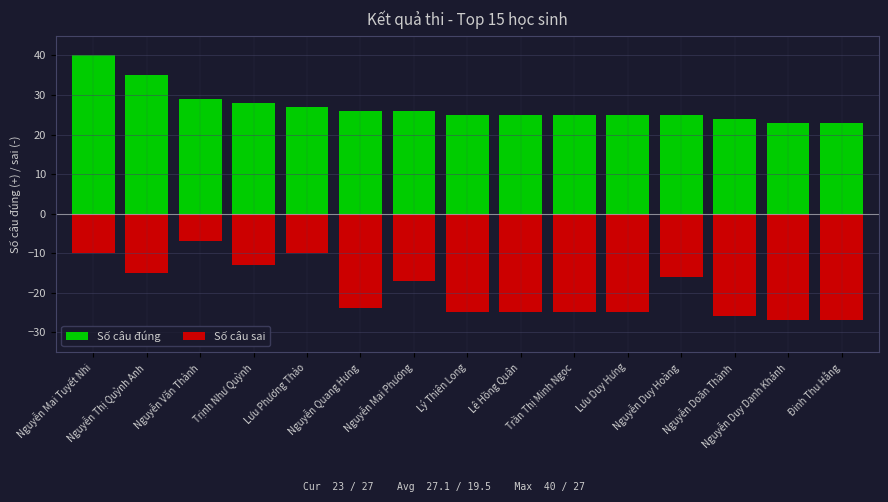

What are all the series names shown in the legend?

Số câu đúng, Số câu sai